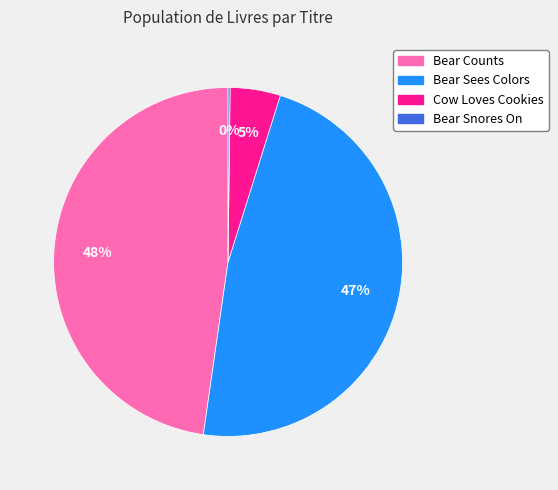

True or false: Cow Loves Cookies accounts for 12% of the total.

False